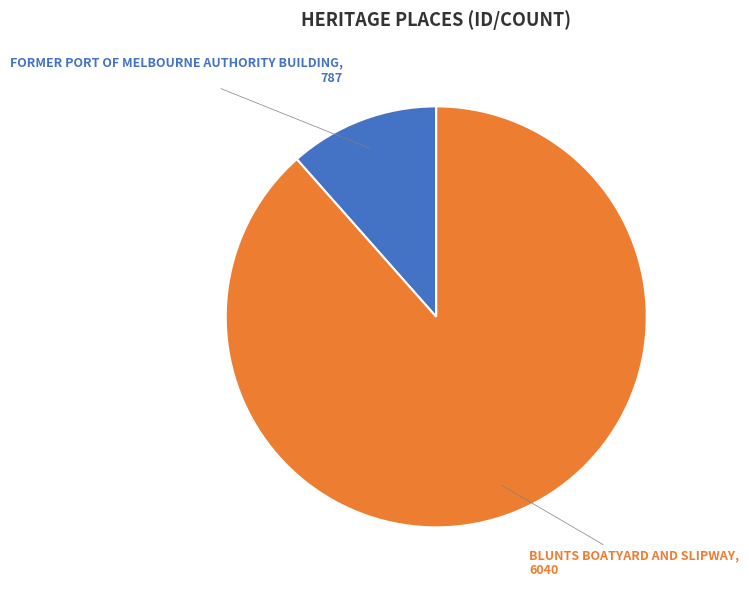

Is there a majority slice in this chart?

Yes